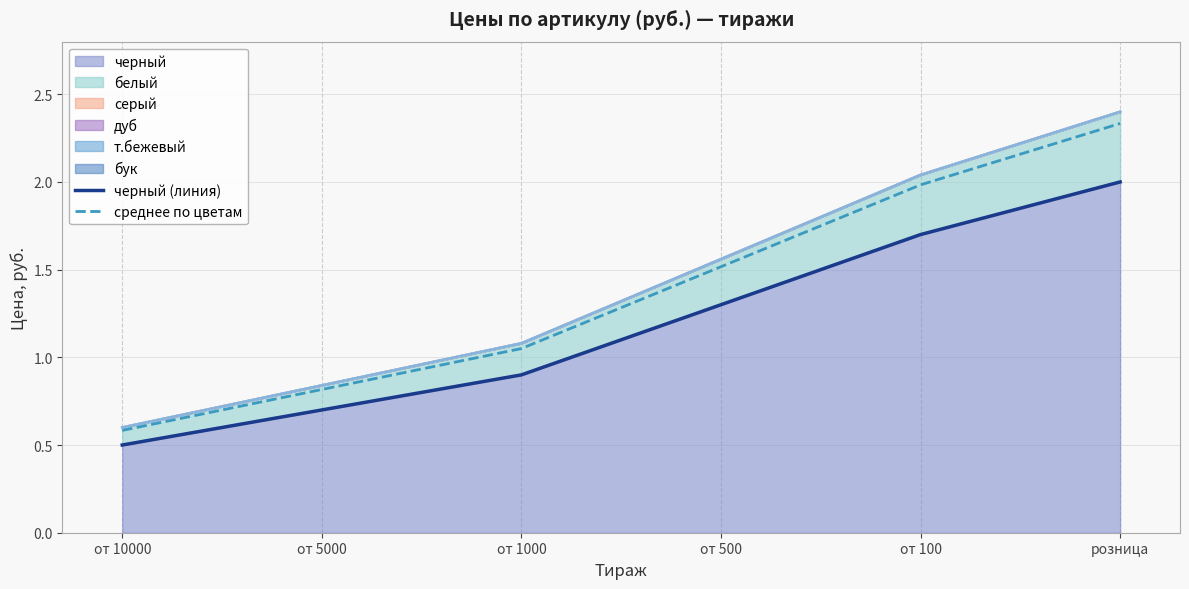

Between от 5000 and от 1000, which series saw the biggest shift?

среднее по цветам